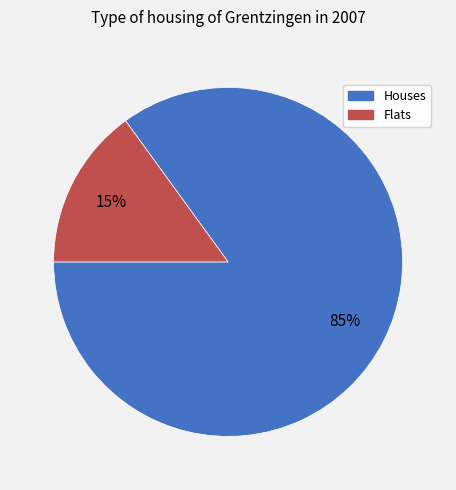

How many slices are in this pie chart?

2